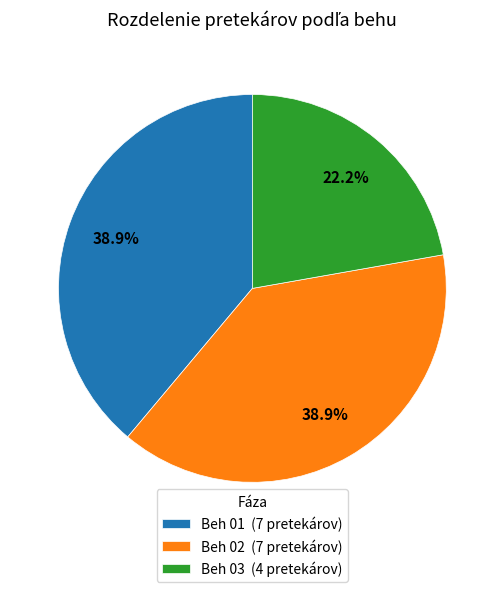

To the nearest percent, what portion does Beh 01 represent?

39%